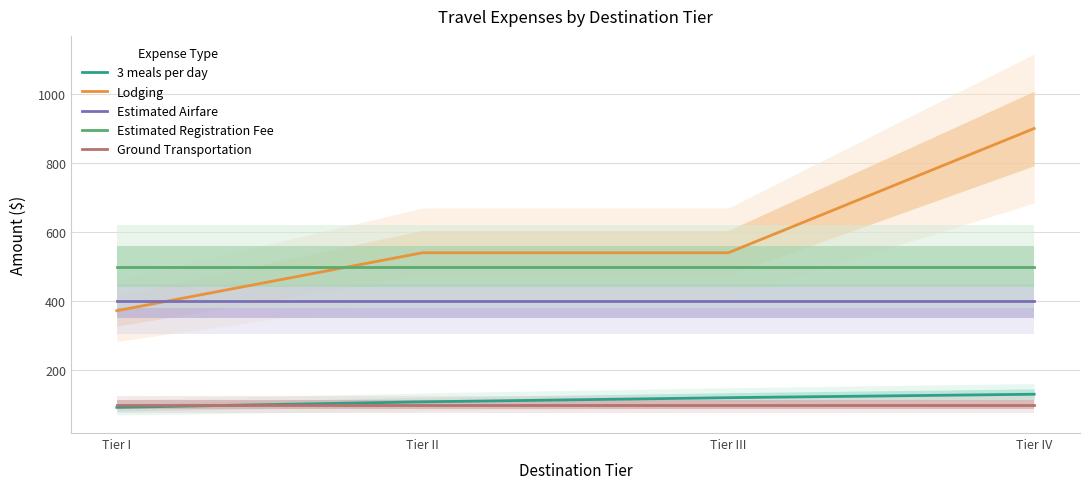

Which series has the largest total across all categories?

Lodging